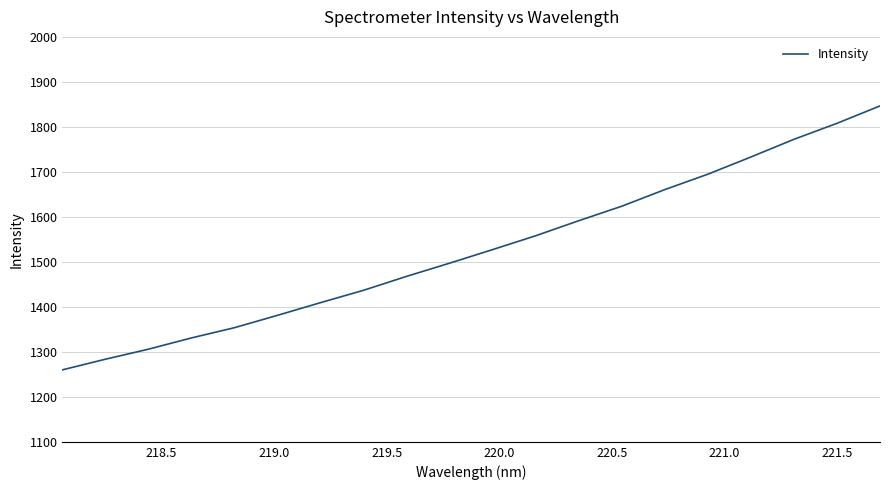

Reading left to right, extract all data points from this chart.

1260.0	1283.7	1306.0	1331.0	1353.8	1381.3	1409.5	1437.0	1467.9	1497.3	1527.4	1558.2	1591.6	1623.8	1660.7	1694.9	1733.2	1772.4	1807.9	1846.6